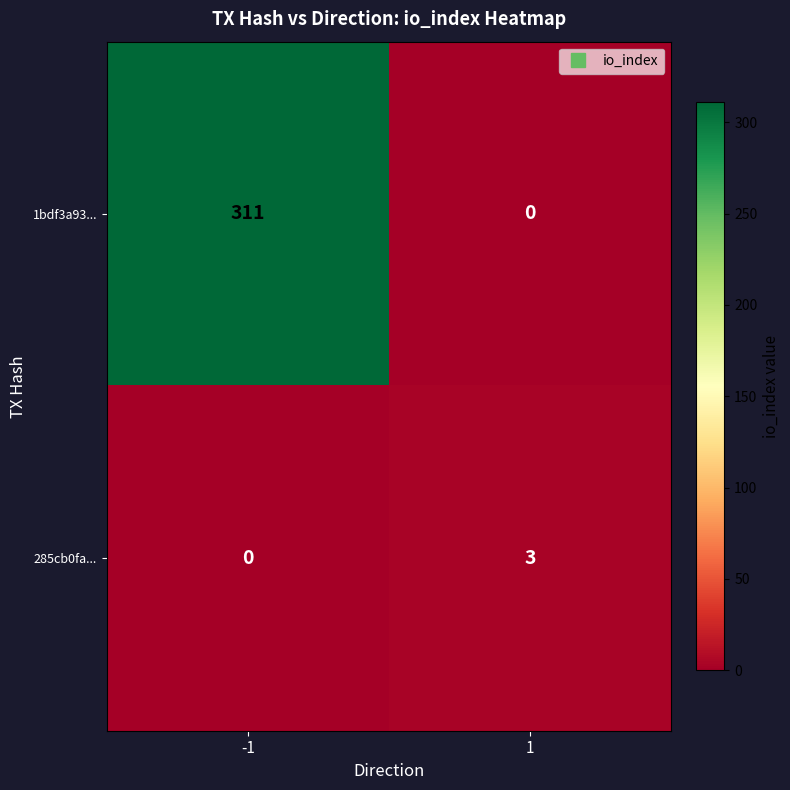

Rank the series by their maximum value, from highest to lowest.

1bdf3a93..., 285cb0fa...